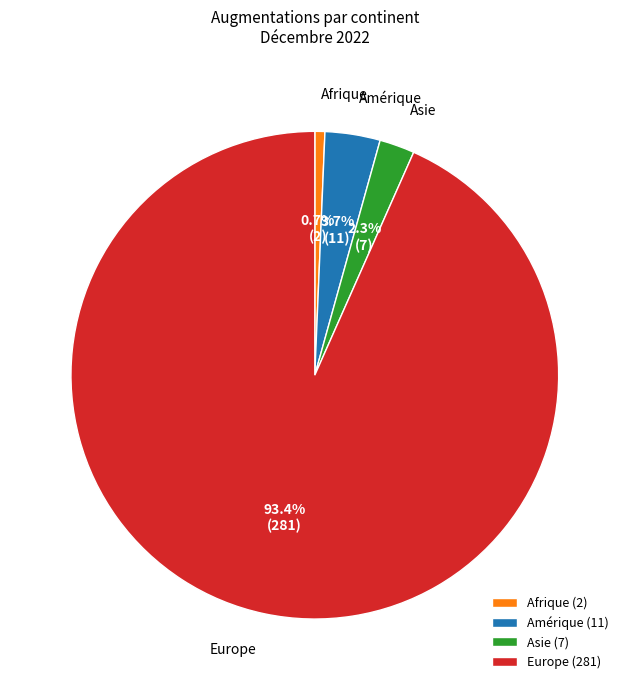

What is the smallest slice in the pie chart?

Afrique (2)